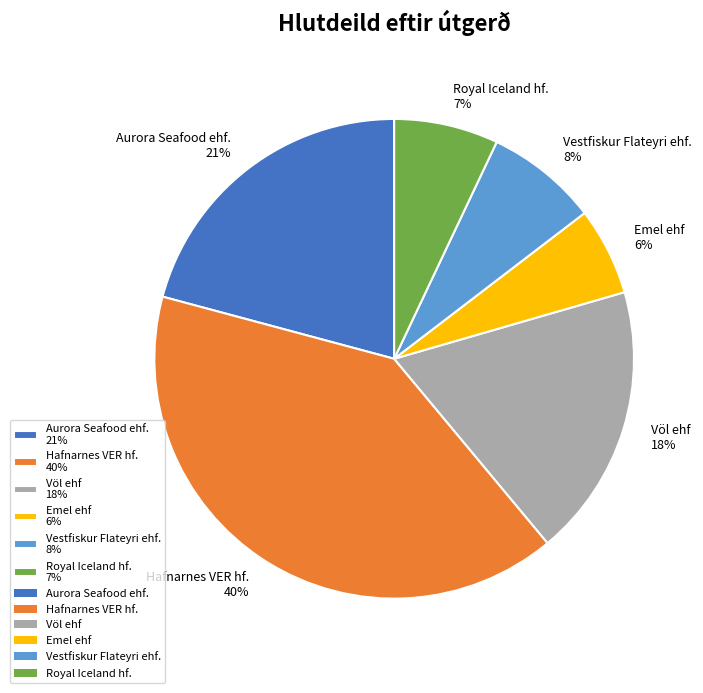

Does Vestfiskur Flateyri ehf. 8% represent more than half of the total?

No